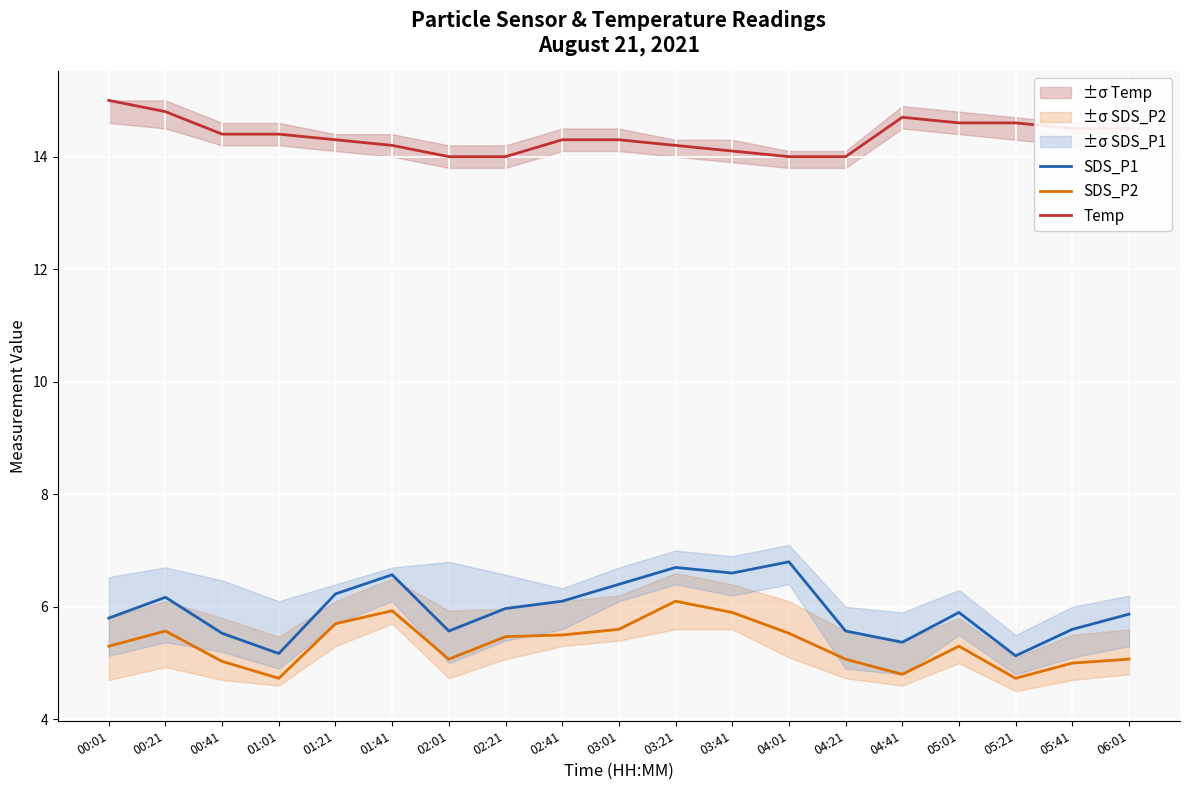

Between 04:41 and 03:21, which is larger?

03:21